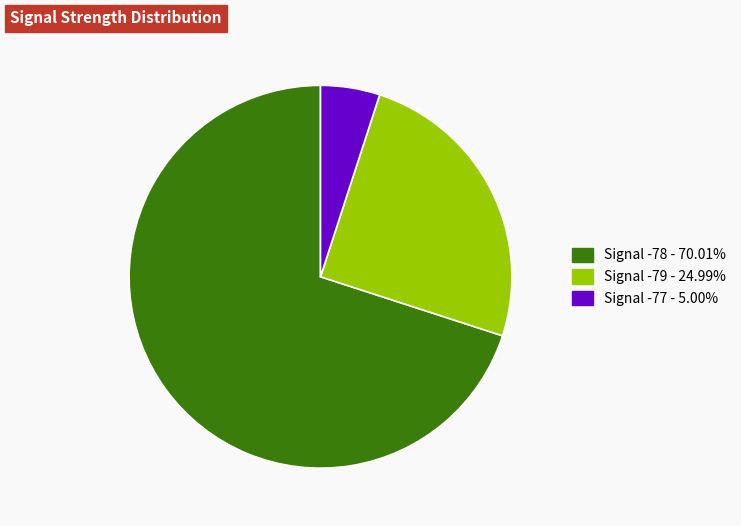

Approximately how many times larger is the value at Signal -79 - 24.99% compared to Signal -77 - 5.00%?

5.0